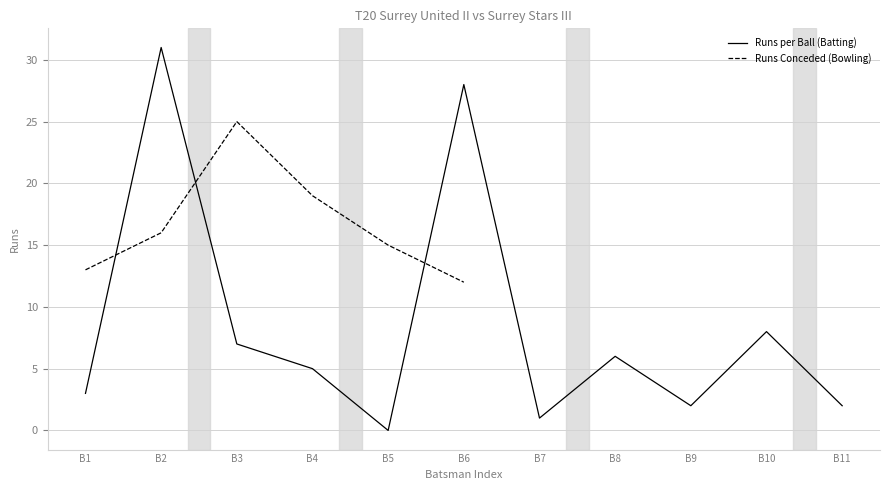

The Runs per Ball (Batting) series shows 7 at B3. True or false?

True